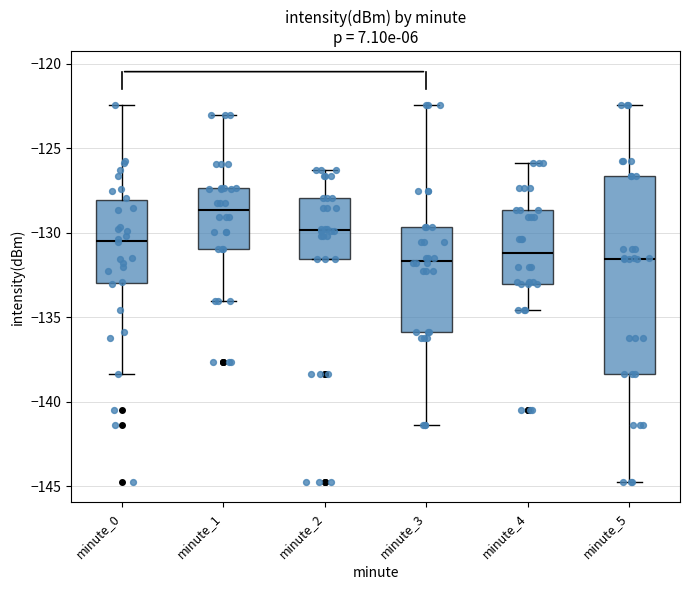

Where does the median line of the box for minute_1 sit on the y-axis? The values are not printed on the chart, so give them approximately, as read against the axis.

-128.5